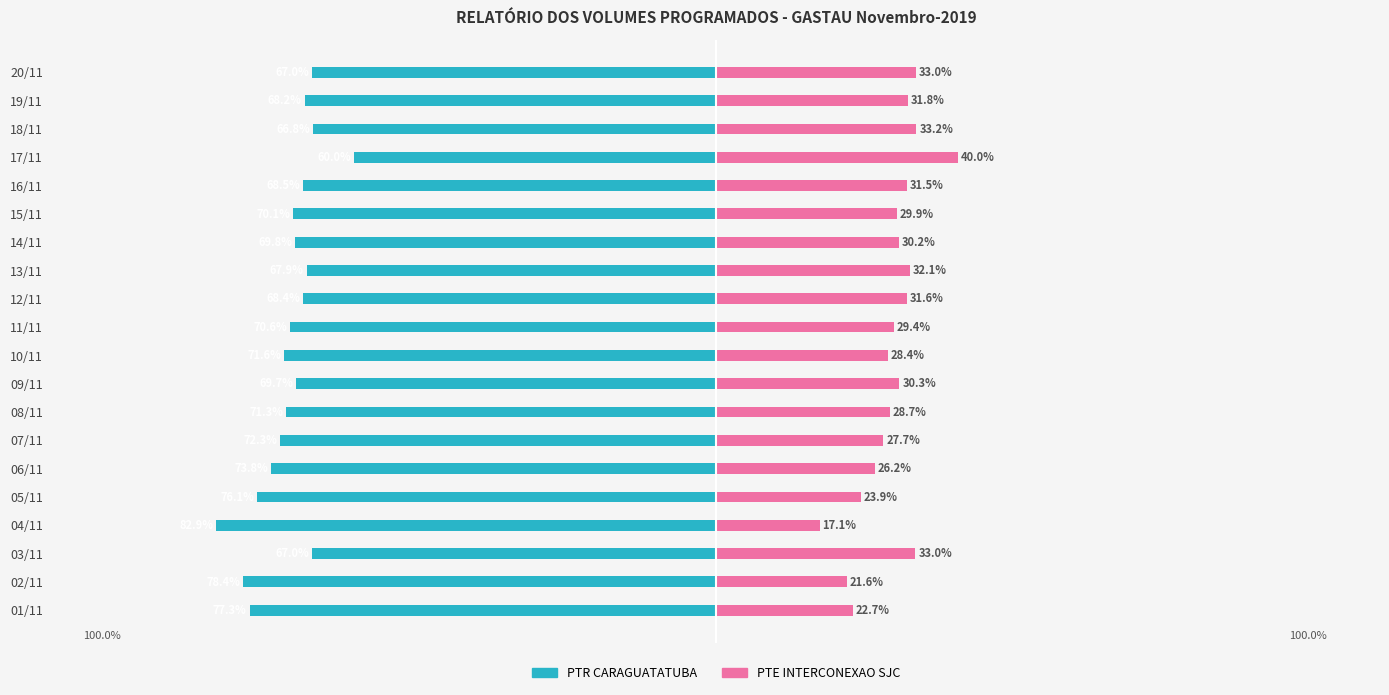

Are the bars horizontal?

Yes